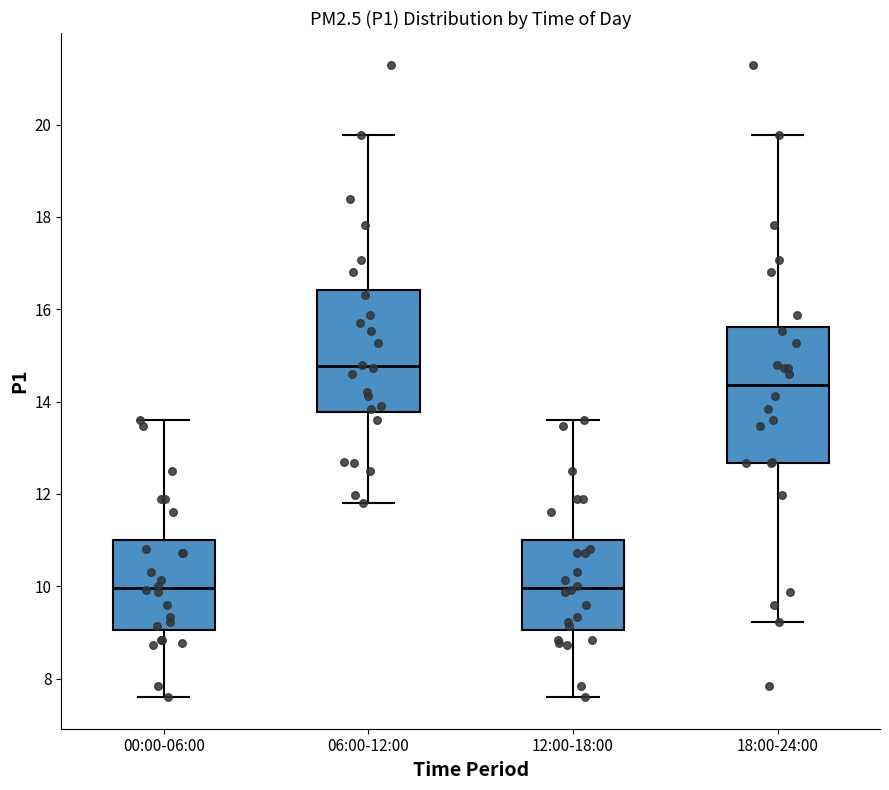

Reading left to right, transcribe this box plot: for each box, give where its median line is, the range the box spans, and where its two whiskers end, as read against the y-axis. The values are not printed on the chart, so give them approximately, as read against the axis.

00:00-06:00: median 10.0, box 9.0 to 11.0, whiskers 7.6 to 13.6
06:00-12:00: median 14.8, box 13.8 to 16.4, whiskers 11.8 to 19.8
12:00-18:00: median 10.0, box 9.0 to 11.0, whiskers 7.6 to 13.6
18:00-24:00: median 14.4, box 12.6 to 15.6, whiskers 9.2 to 19.8